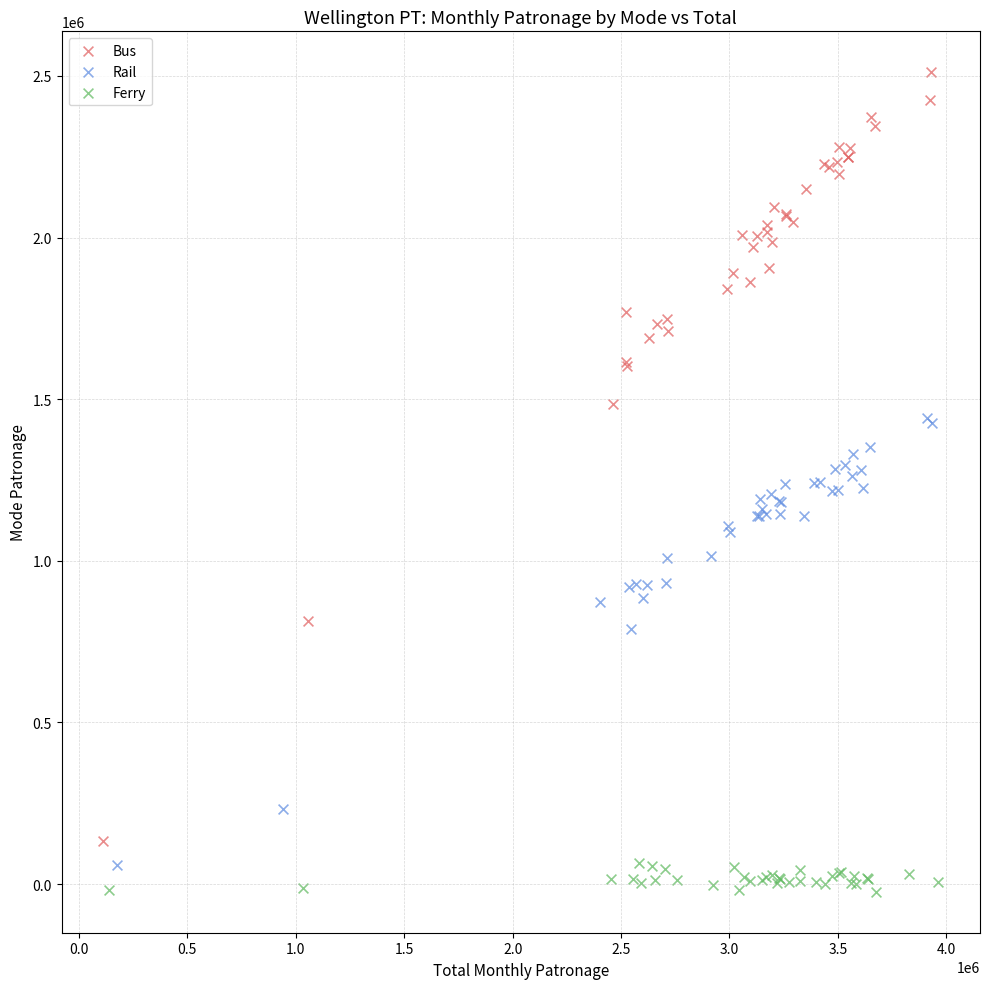

Which series contains the lowest Y value?

Ferry